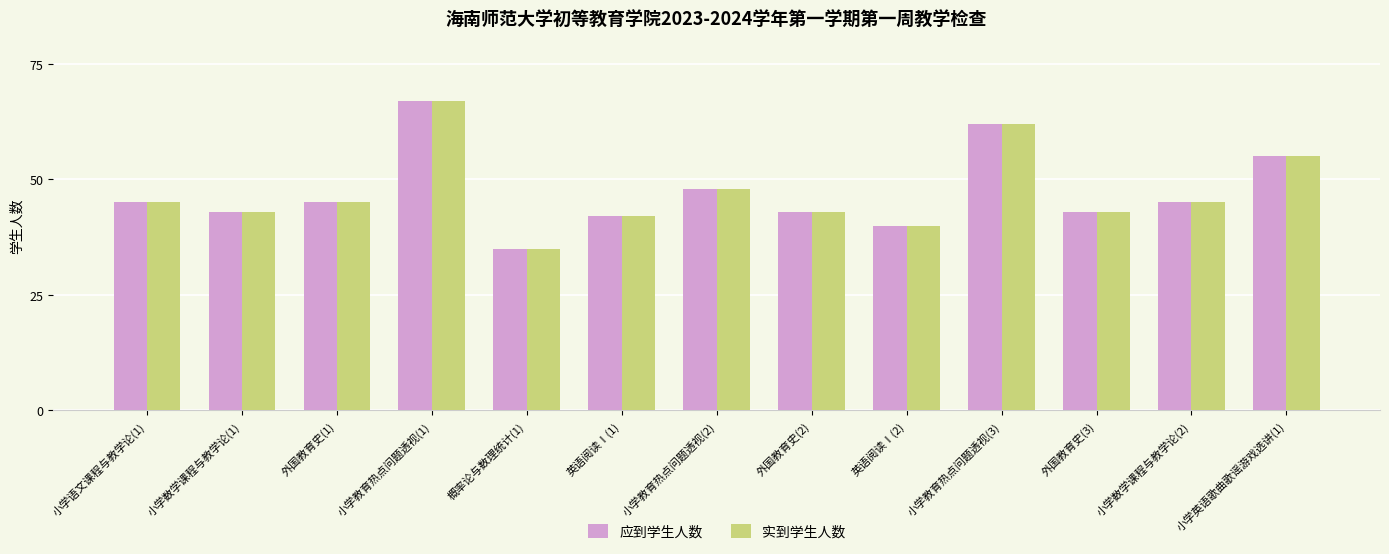

What are all the series names shown in the legend?

应到学生人数, 实到学生人数